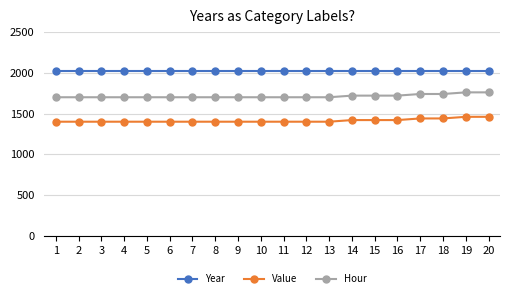

What are all the series names shown in the legend?

Year, Value, Hour